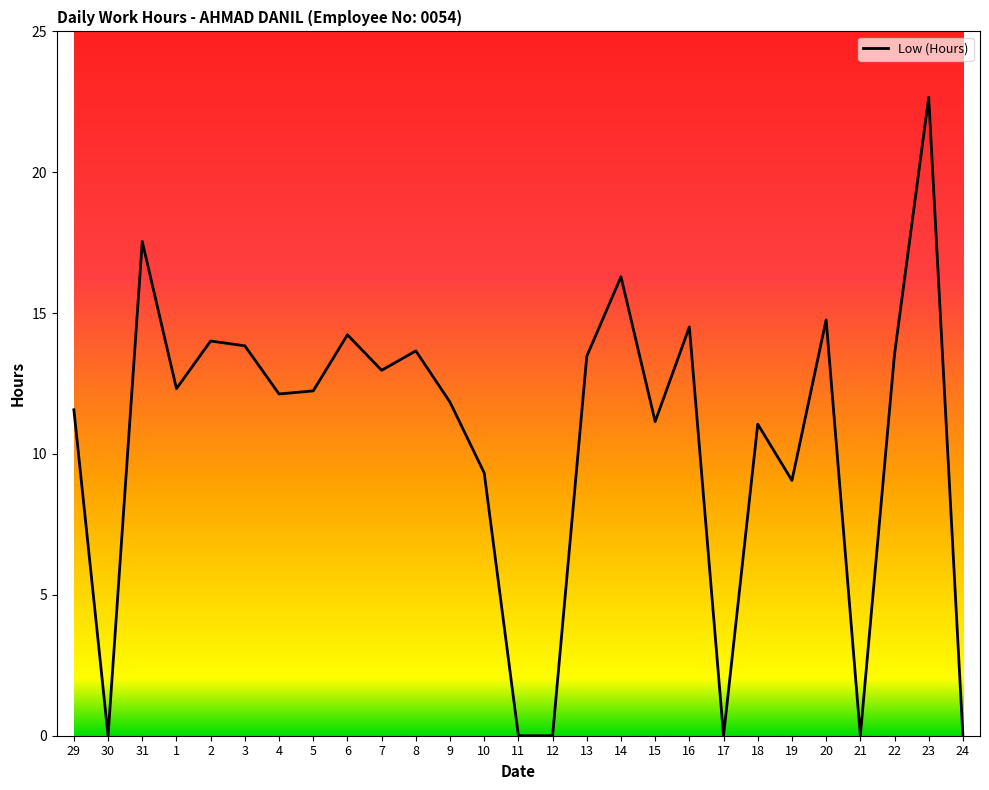

Is it true that the value at 7 is 5.8?

False